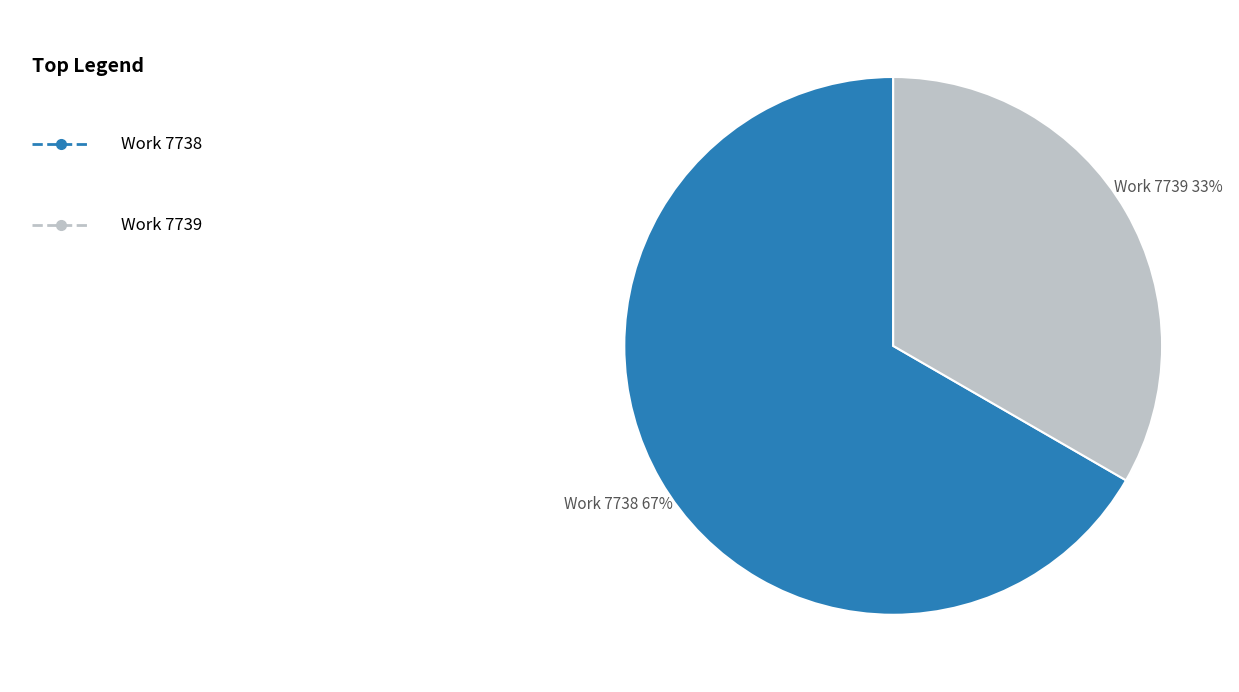

Which category has the biggest portion of the pie?

Work 7738